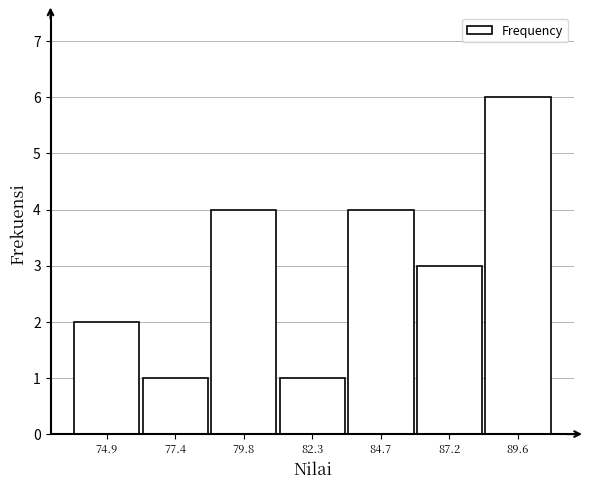

Which range on the x-axis has the tallest bar?

88.5 to 91.0